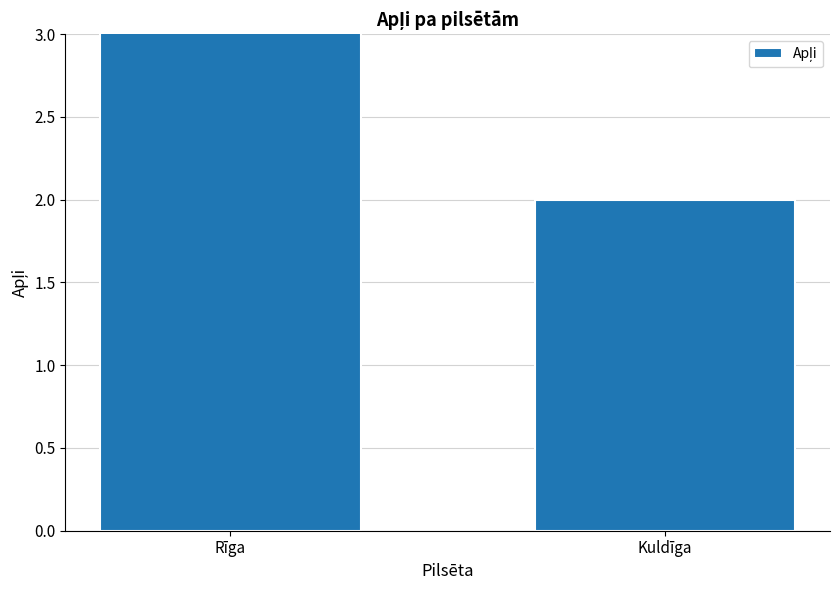

List the labels in order of value, smallest first.

Kuldīga, Rīga